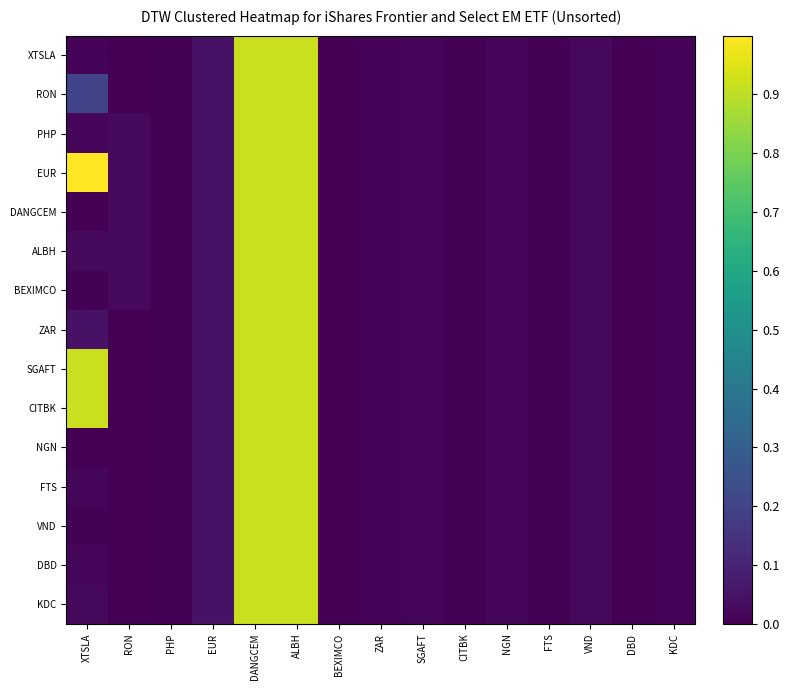

At which category is the sum across all series the highest?

DANGCEM